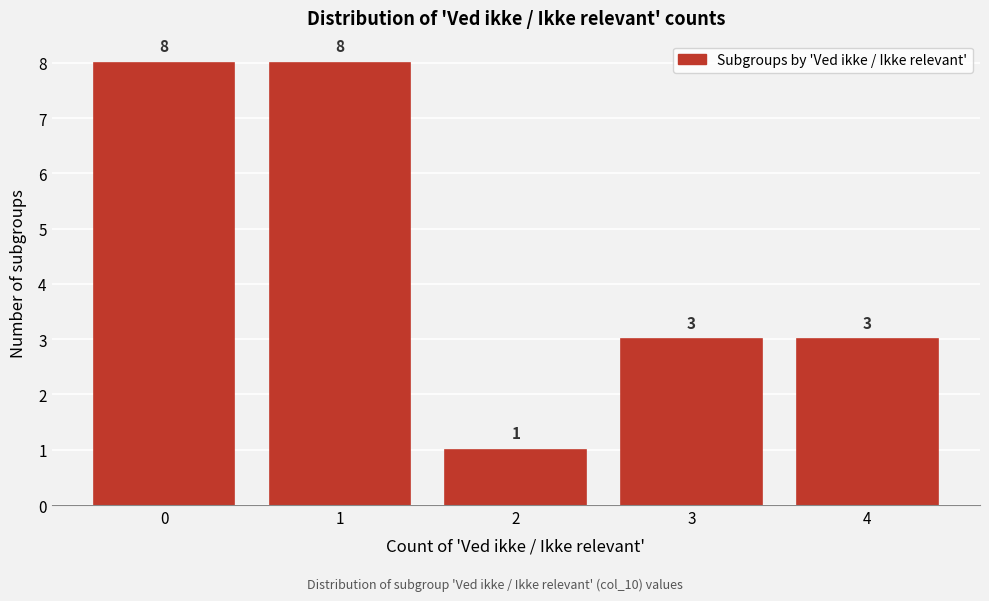

Reading right to left, list all the values displayed in this chart.

4=3	3=3	2=1	1=8	0=8